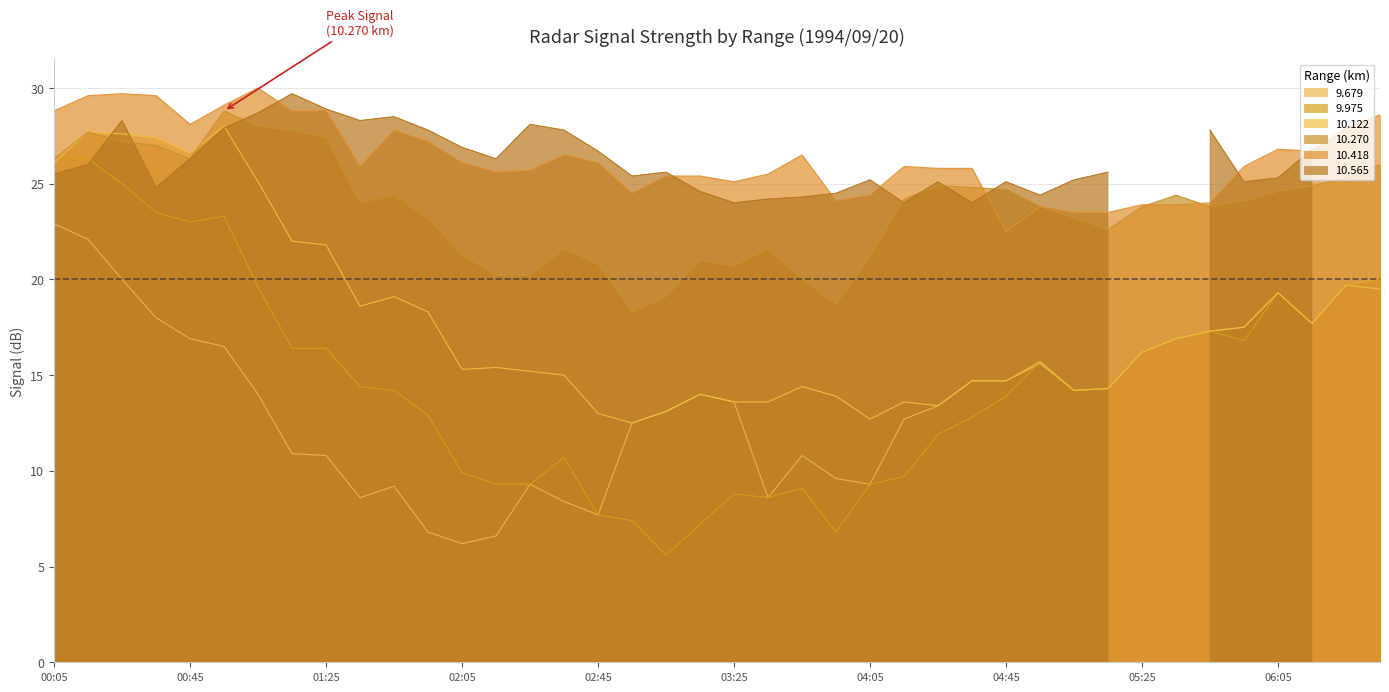

True or false: 10.418 and 9.975 cross at least once.

False